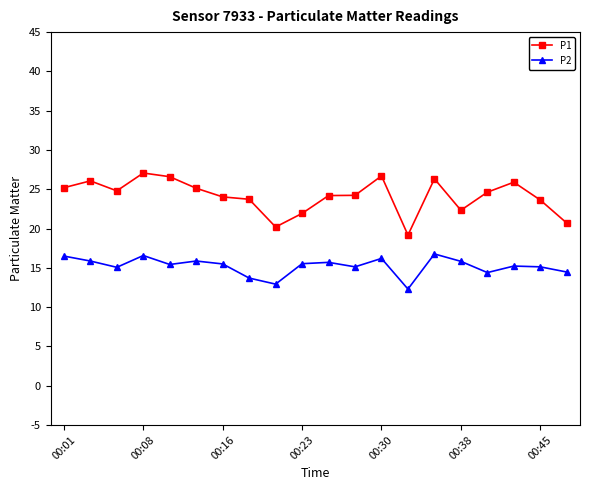

Which series has the largest total across all categories?

P1